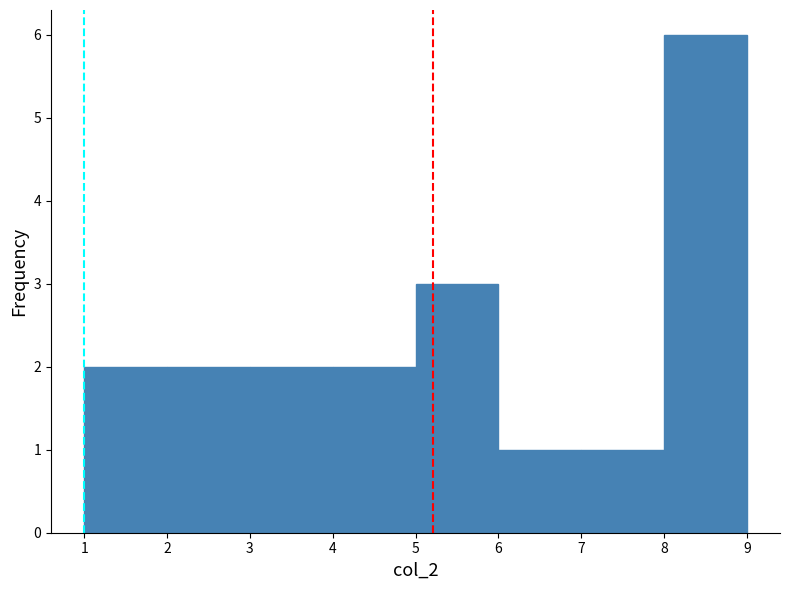

What is the height of the bar covering 2 to 3 on the x-axis? The values are not printed on the chart, so give them approximately, as read against the axis.

2